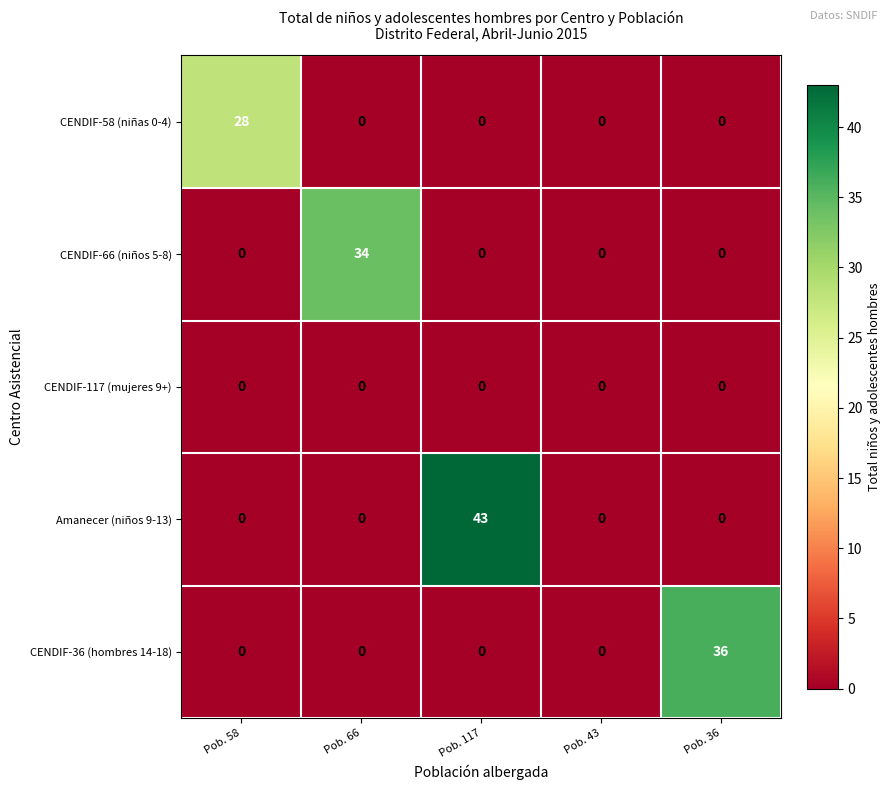

Which label corresponds to the largest value in the chart?

Pob. 117